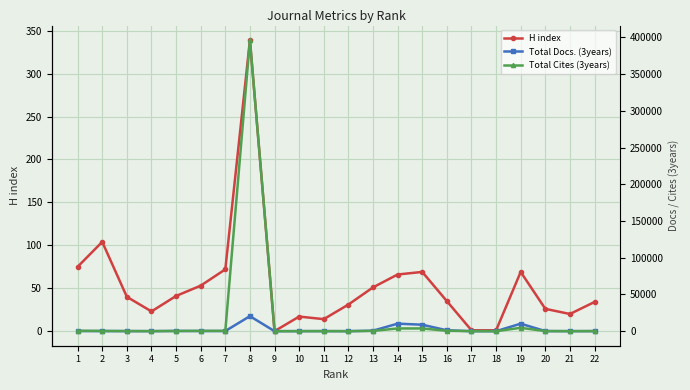

Reading left to right, extract all data points from this chart.

H index: 1=75	2=104	3=40	4=23	5=41	6=53	7=72	8=339	9=0	10=17	11=14	12=31	13=51	14=66	15=69	16=35	17=1	18=1	19=69	20=26	21=20	22=34
Total Docs. (3years): 1=153	2=140	3=72	4=41	5=250	6=204	7=211	8=20428	9=0	10=53	11=86	12=0	13=657	14=10229	15=8782	16=1198	17=0	18=5	19=10184	20=141	21=40	22=79
Total Cites (3years): 1=525	2=302	3=155	4=47	5=309	6=383	7=394	8=396229	9=0	10=41	11=60	12=22	13=338	14=3714	15=3713	16=520	17=2	18=0	19=4545	20=93	21=42	22=100